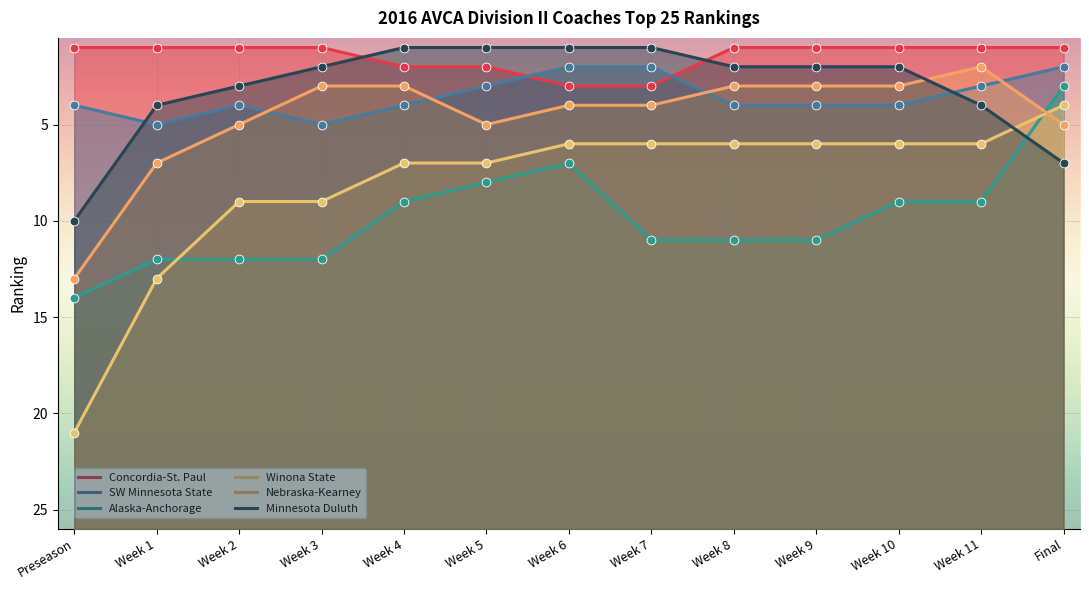

Is the value of SW Minnesota State at Week 1 greater than the value of Winona State at Week 2?

No